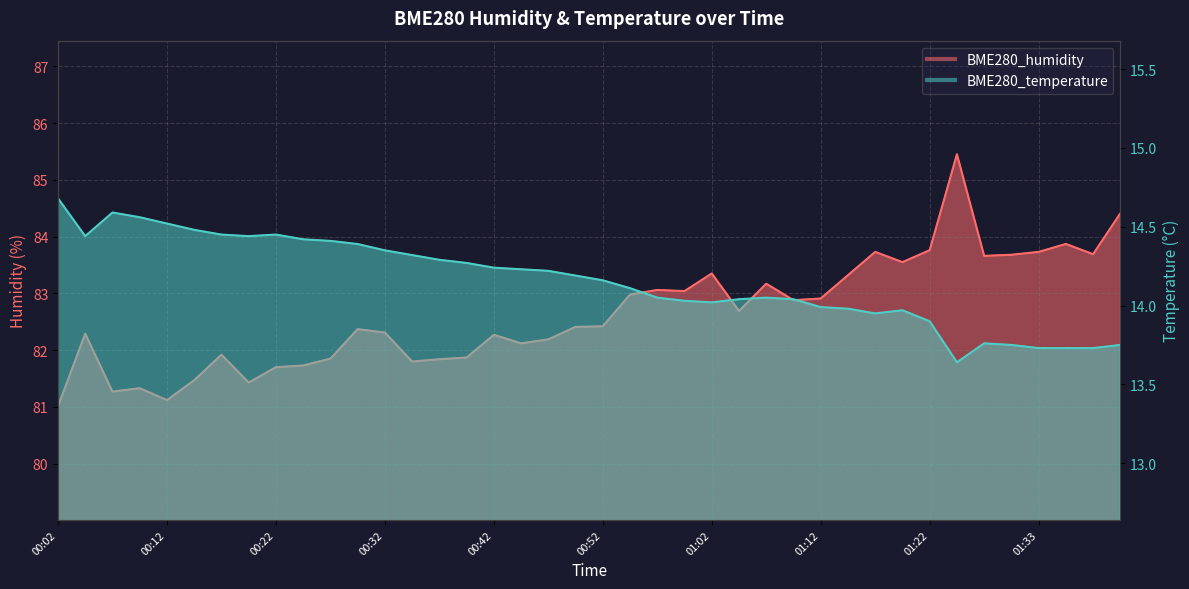

Where does the BME280_humidity series first go above 82?

00:04